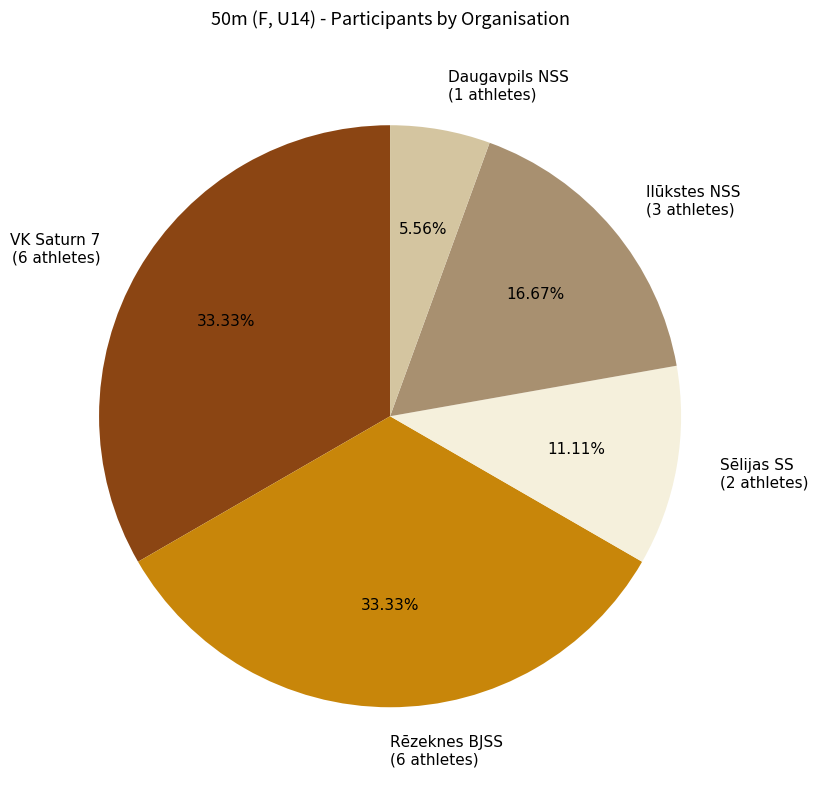

To the nearest percent, what percentage of the pie is Rēzeknes BJSS?

33%